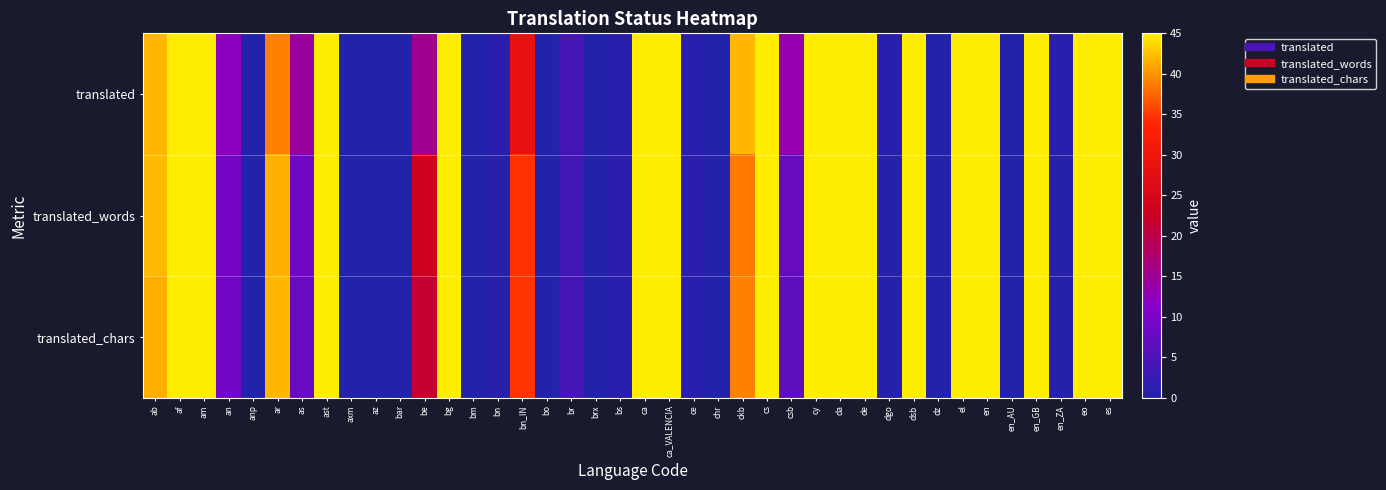

Reading left to right, list all the values displayed in this chart.

translated: ab=41.9	af=45.0	am=45.0	an=12.3	anp=0.0	ar=38.9	as=14.3	ast=45.0	axm=0.0	az=0.0	bar=0.0	be=15.3	bg=45.0	bm=0.0	bn=1.0	bn_IN=28.6	bo=0.0	br=4.1	brx=0.0	bs=1.0	ca=45.0	ca_VALENCIA=45.0	ce=1.0	chr=0.0	ckb=41.9	cs=45.0	csb=13.3	cy=45.0	da=45.0	de=45.0	dgo=1.0	dsb=45.0	dz=0.0	el=45.0	en=45.0	en_AU=0.0	en_GB=45.0	en_ZA=1.0	eo=45.0	es=45.0
translated_words: ab=42.1	af=45.0	am=45.0	an=9.4	anp=0.0	ar=41.5	as=8.8	ast=45.0	axm=0.0	az=0.0	bar=0.0	be=23.4	bg=45.0	bm=0.0	bn=0.6	bn_IN=34.5	bo=0.0	br=3.5	brx=0.0	bs=1.2	ca=45.0	ca_VALENCIA=45.0	ce=1.2	chr=0.0	ckb=38.6	cs=45.0	csb=7.6	cy=45.0	da=45.0	de=45.0	dgo=0.6	dsb=45.0	dz=0.0	el=45.0	en=45.0	en_AU=0.0	en_GB=45.0	en_ZA=0.6	eo=45.0	es=45.0
translated_chars: ab=41.3	af=45.0	am=45.0	an=8.9	anp=0.0	ar=41.9	as=7.6	ast=45.0	axm=0.0	az=0.0	bar=0.0	be=21.6	bg=45.0	bm=0.0	bn=0.7	bn_IN=34.7	bo=0.0	br=4.0	brx=0.0	bs=1.0	ca=45.0	ca_VALENCIA=45.0	ce=1.0	chr=0.0	ckb=38.9	cs=45.0	csb=6.6	cy=45.0	da=45.0	de=45.0	dgo=0.7	dsb=45.0	dz=0.0	el=45.0	en=45.0	en_AU=0.0	en_GB=45.0	en_ZA=0.7	eo=45.0	es=45.0